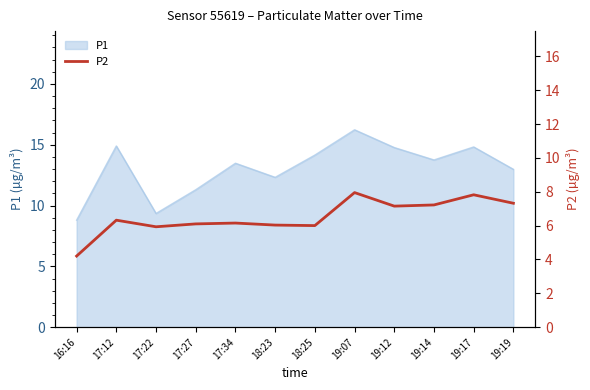

Which category has the lowest value in the P1 series?

16:16